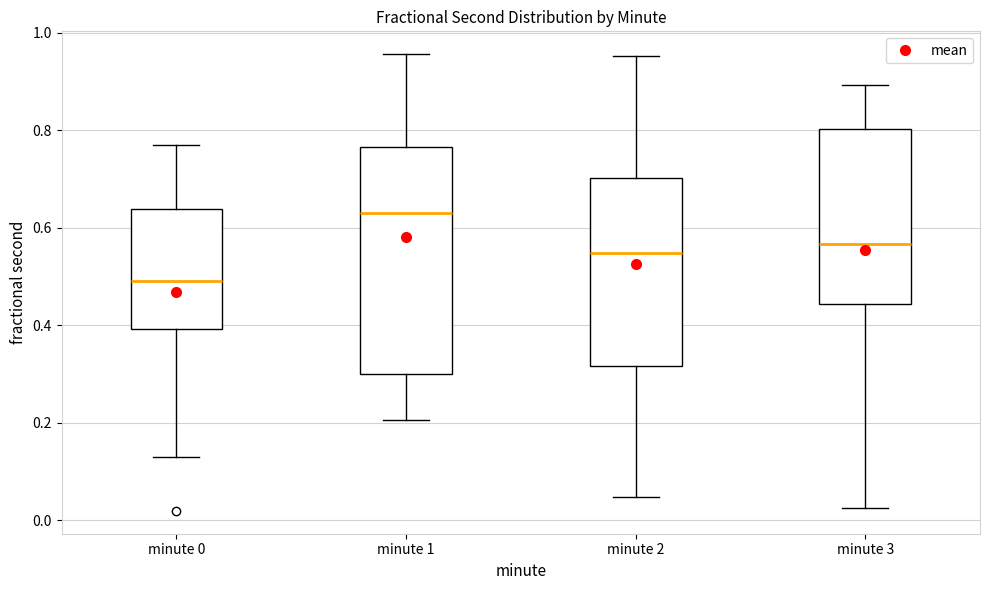

Where is the lower edge of the box for minute 0 on the y-axis? The values are not printed on the chart, so give them approximately, as read against the axis.

0.40